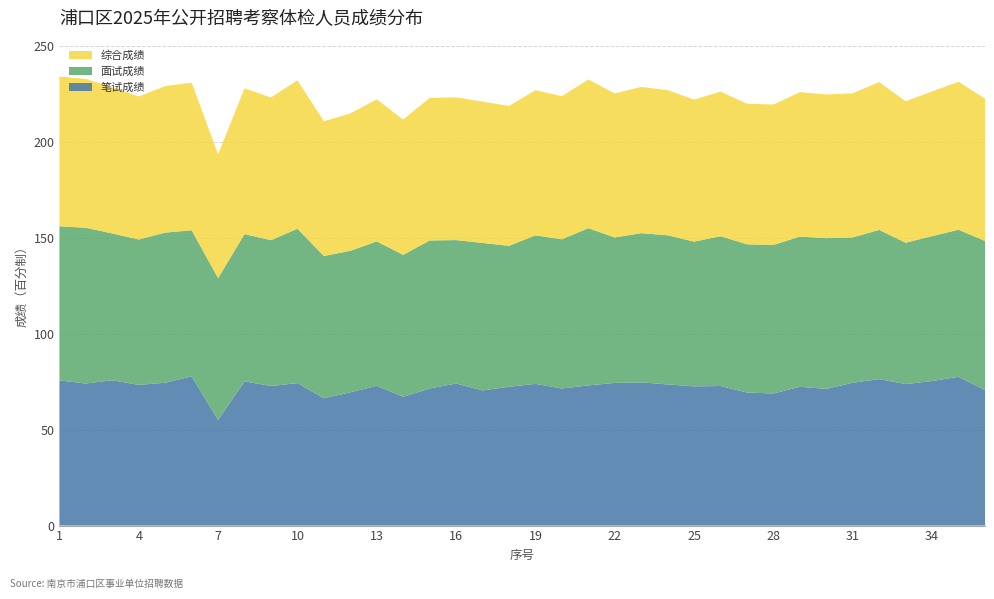

Reading right to left, list all the values displayed in this chart.

笔试成绩: 36=70.6	35=77.5	34=75.3	33=73.7	32=76.3	31=74.4	30=71.2	29=72.3	28=68.8	27=69.3	26=72.7	25=72.5	24=73.5	23=74.6	22=74.3	21=73.0	20=71.4	19=73.8	18=72.3	17=70.4	16=74.0	15=71.4	14=67.1	13=72.8	12=69.4	11=66.3	10=74.2	9=72.7	8=75.1	7=55.0	6=77.7	5=74.4	4=73.3	3=75.7	2=74.0	1=75.6
面试成绩: 36=77.6	35=76.6	34=75.5	33=73.6	32=77.7	31=75.7	30=78.5	29=78.2	28=77.4	27=77.2	26=78.0	25=75.4	24=77.7	23=77.7	22=75.8	21=81.9	20=77.7	19=77.4	18=73.4	17=76.8	16=74.7	15=77.1	14=73.9	13=75.2	12=73.7	11=74.1	10=80.4	9=75.9	8=76.7	7=73.9	6=76.1	5=78.2	4=75.7	3=76.5	2=81.1	1=80.3
综合成绩: 36=74.1	35=77.0	34=75.4	33=73.7	32=77.0	31=75.0	30=74.8	29=75.2	28=73.1	27=73.2	26=75.3	25=74.0	24=75.6	23=76.2	22=75.0	21=77.5	20=74.5	19=75.6	18=72.8	17=73.6	16=74.3	15=74.2	14=70.5	13=74.0	12=71.5	11=70.2	10=77.3	9=74.3	8=75.9	7=64.5	6=76.9	5=76.3	4=74.5	3=76.1	2=77.5	1=78.0